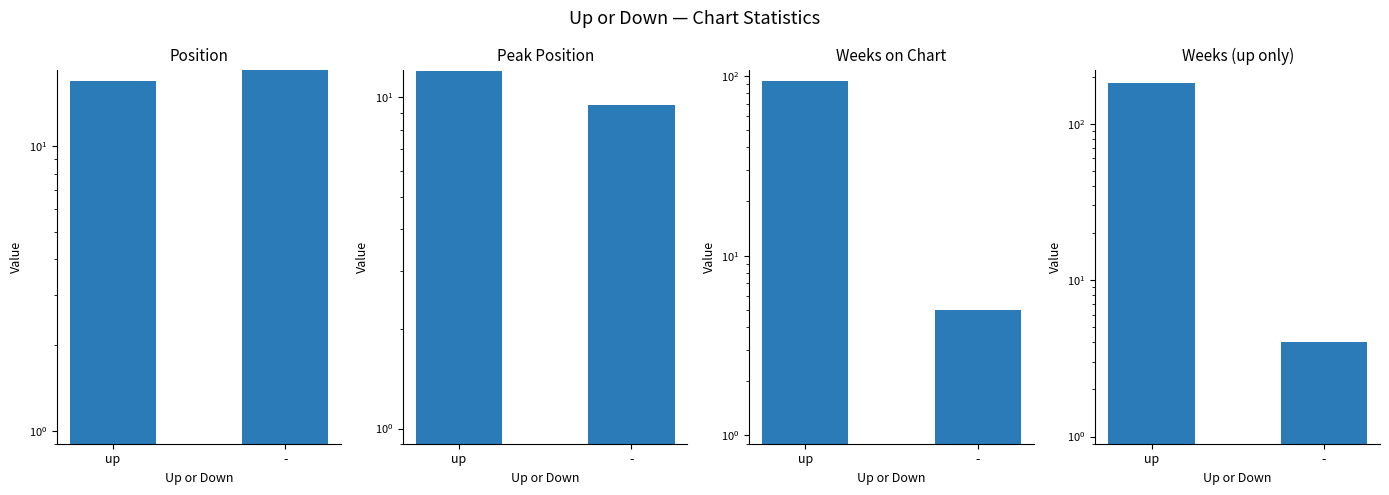

Which label corresponds to the largest value in the chart?

up